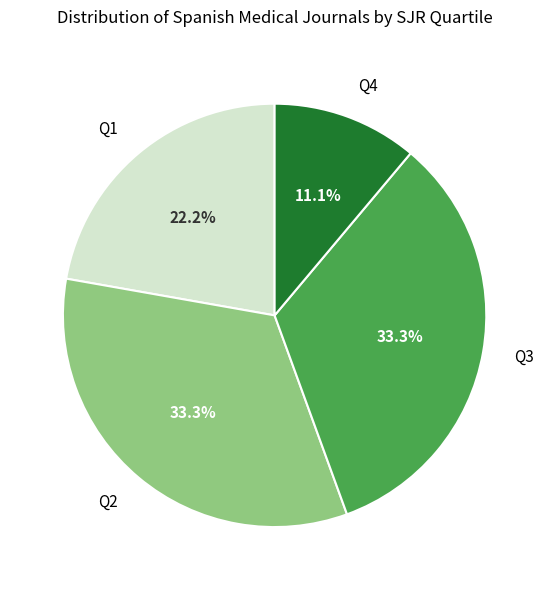

True or false: Q3 accounts for 33% of the total.

True